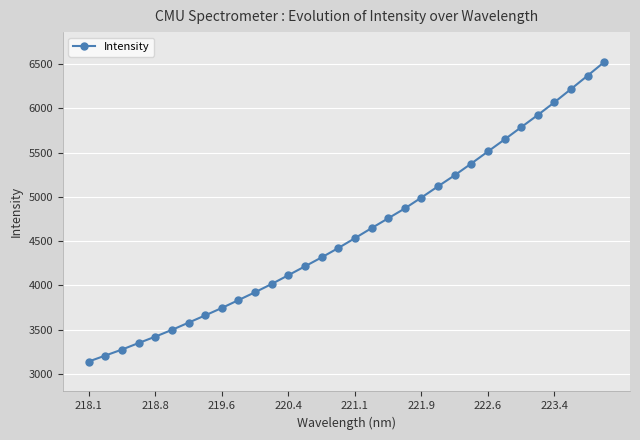

What is the minimum value shown in the chart?

3141.2